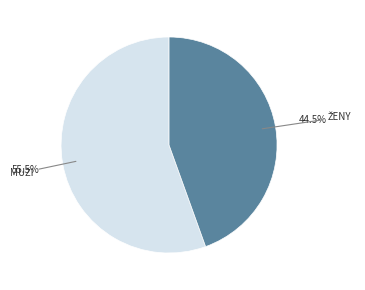

Does any single category account for the majority?

Yes